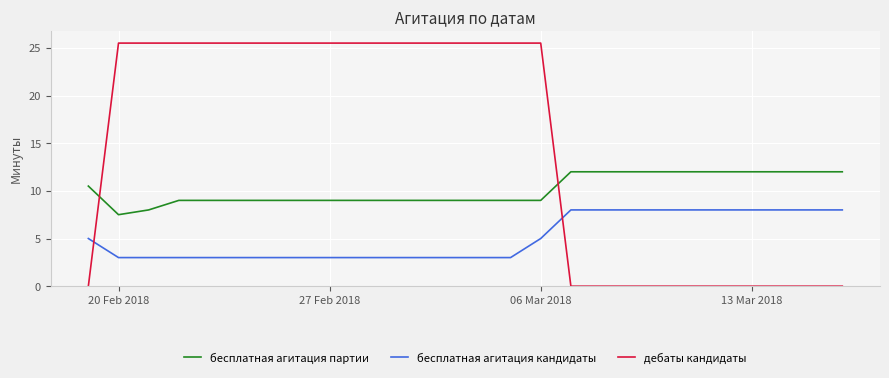

Which series has the largest total across all categories?

дебаты кандидаты